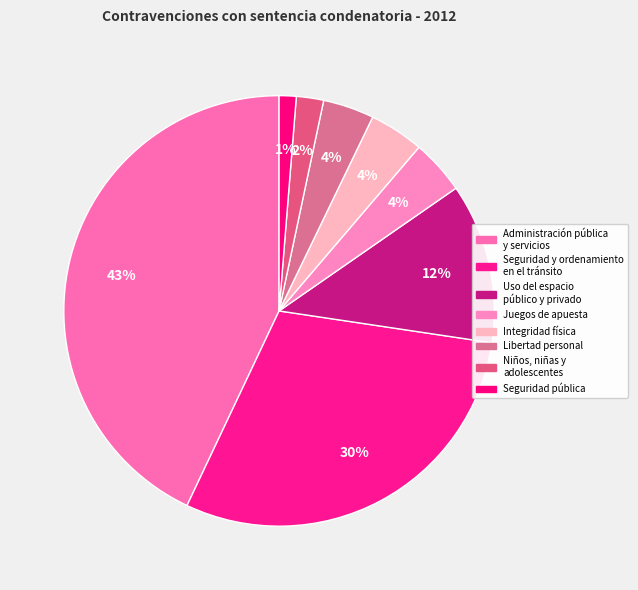

Count the number of slices in the pie.

8